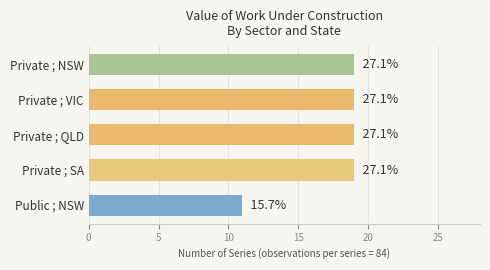

Are the bars grouped side by side (vs. stacked)?

No